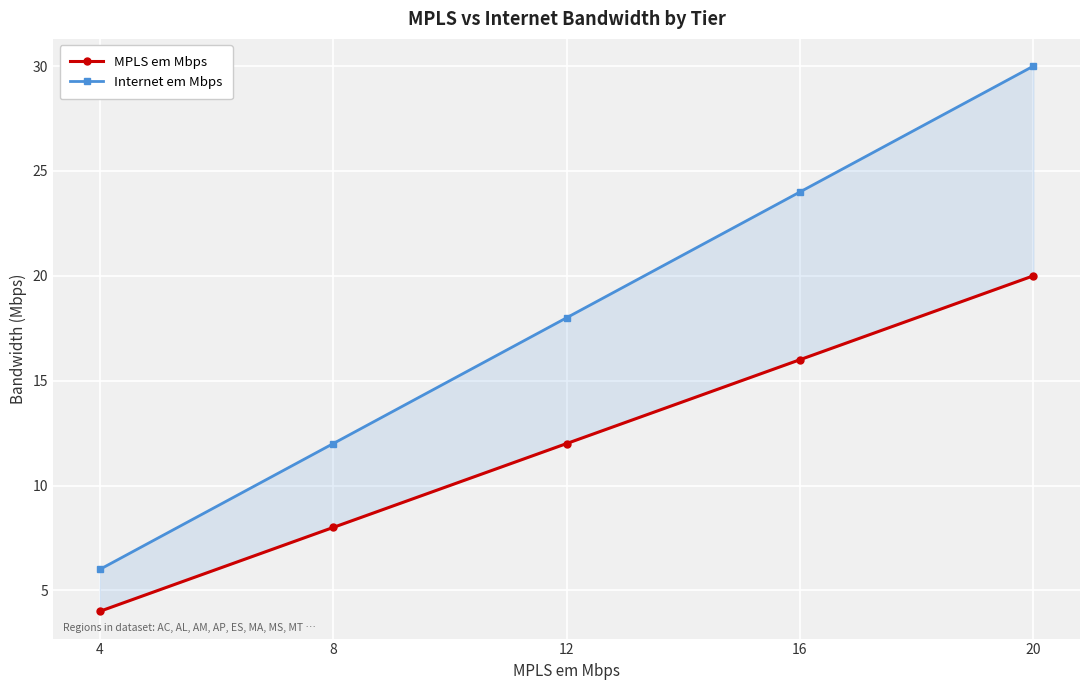

Count the Internet em Mbps values in the range 12 to 24.

3